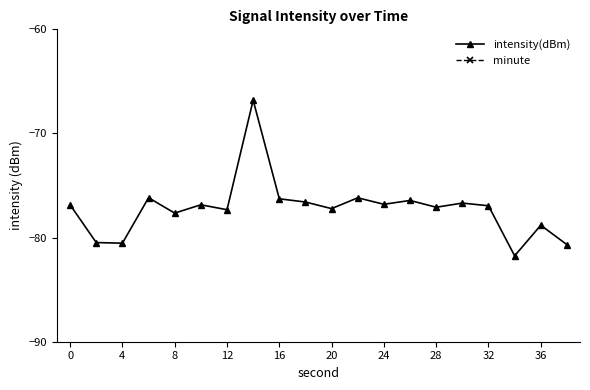

Reading right to left, transcribe all the data shown in this chart.

intensity(dBm): -80.7	-78.8	-81.8	-76.9	-76.7	-77.1	-76.4	-76.8	-76.2	-77.2	-76.6	-76.3	-66.8	-77.3	-76.8	-77.6	-76.2	-80.5	-80.5	-76.9
minute: 0.0	0.0	0.0	0.0	0.0	0.0	0.0	0.0	0.0	0.0	0.0	0.0	0.0	0.0	0.0	0.0	0.0	0.0	0.0	0.0